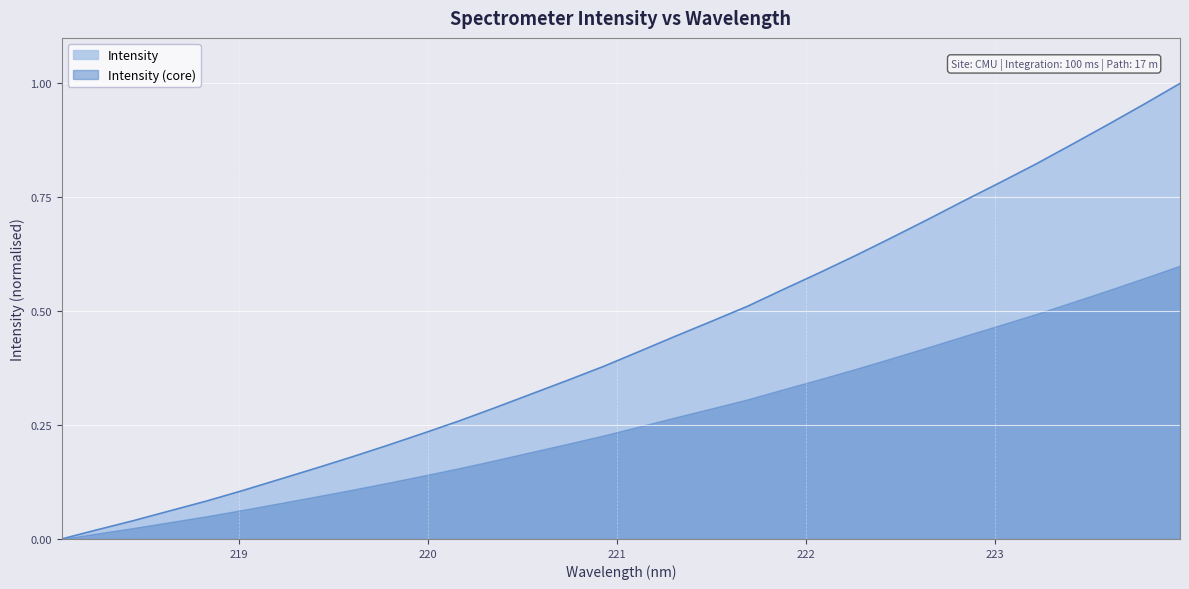

Between 221.6902 and 220.7354, which is larger?

221.6902